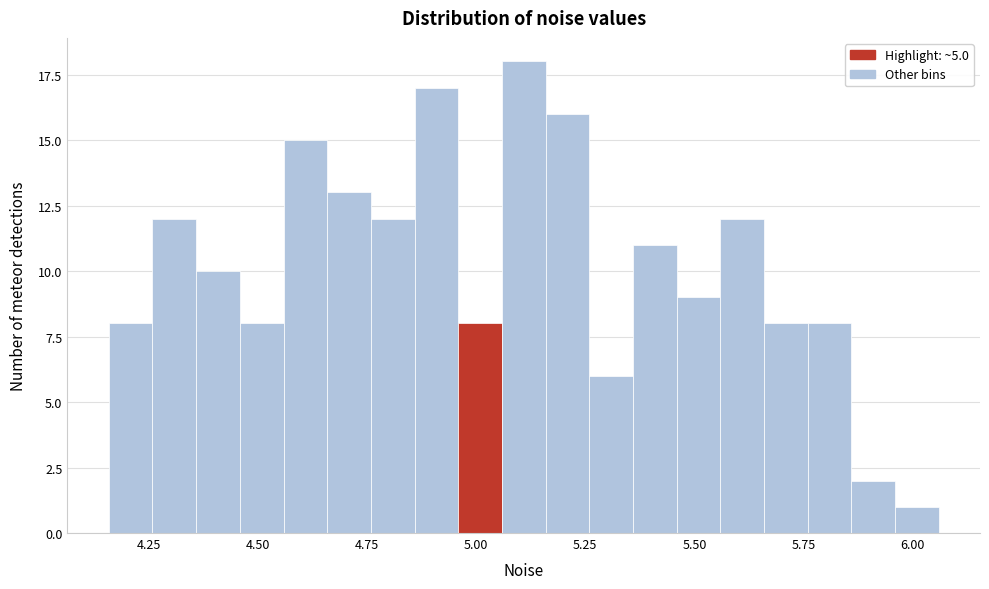

Around what value on the x-axis is the tallest bar? Give the approximate position of its centre, as read against the axis.

5.10